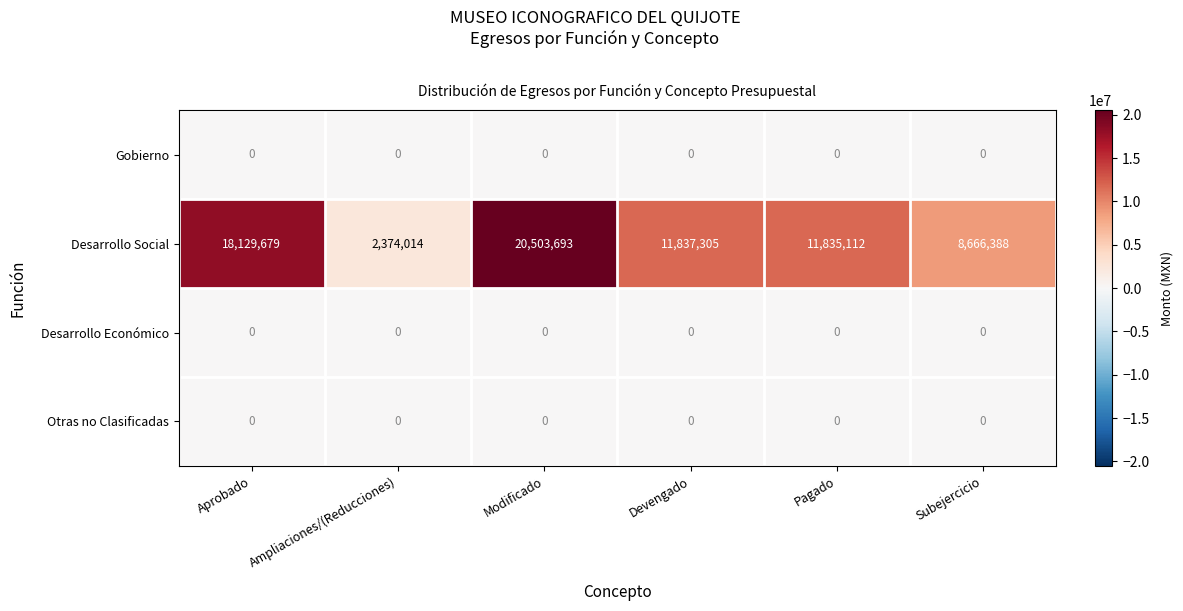

Which category has the highest value across all series?

Modificado